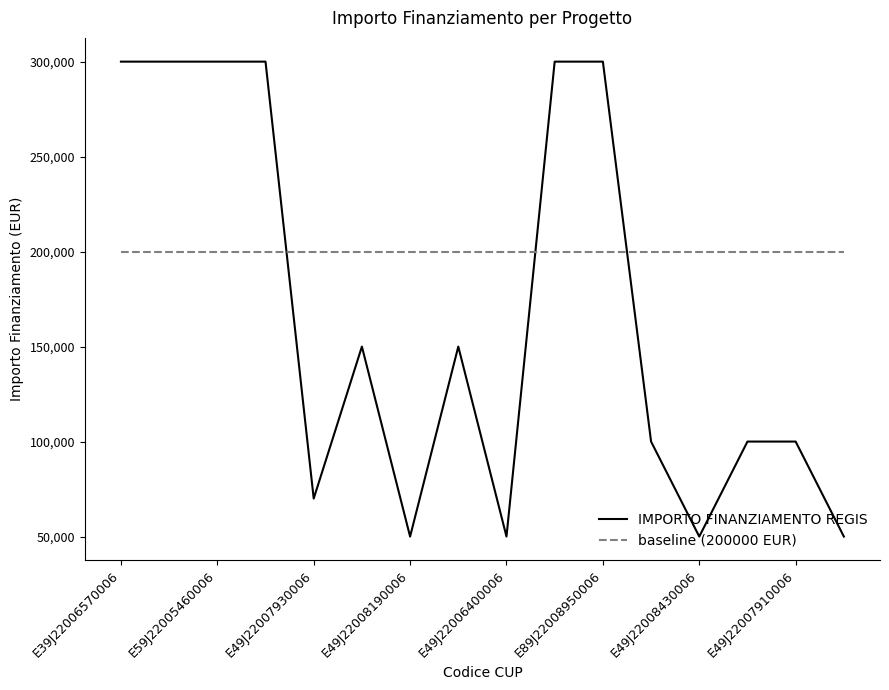

Which series has the largest range (max minus min)?

IMPORTO FINANZIAMENTO REGIS